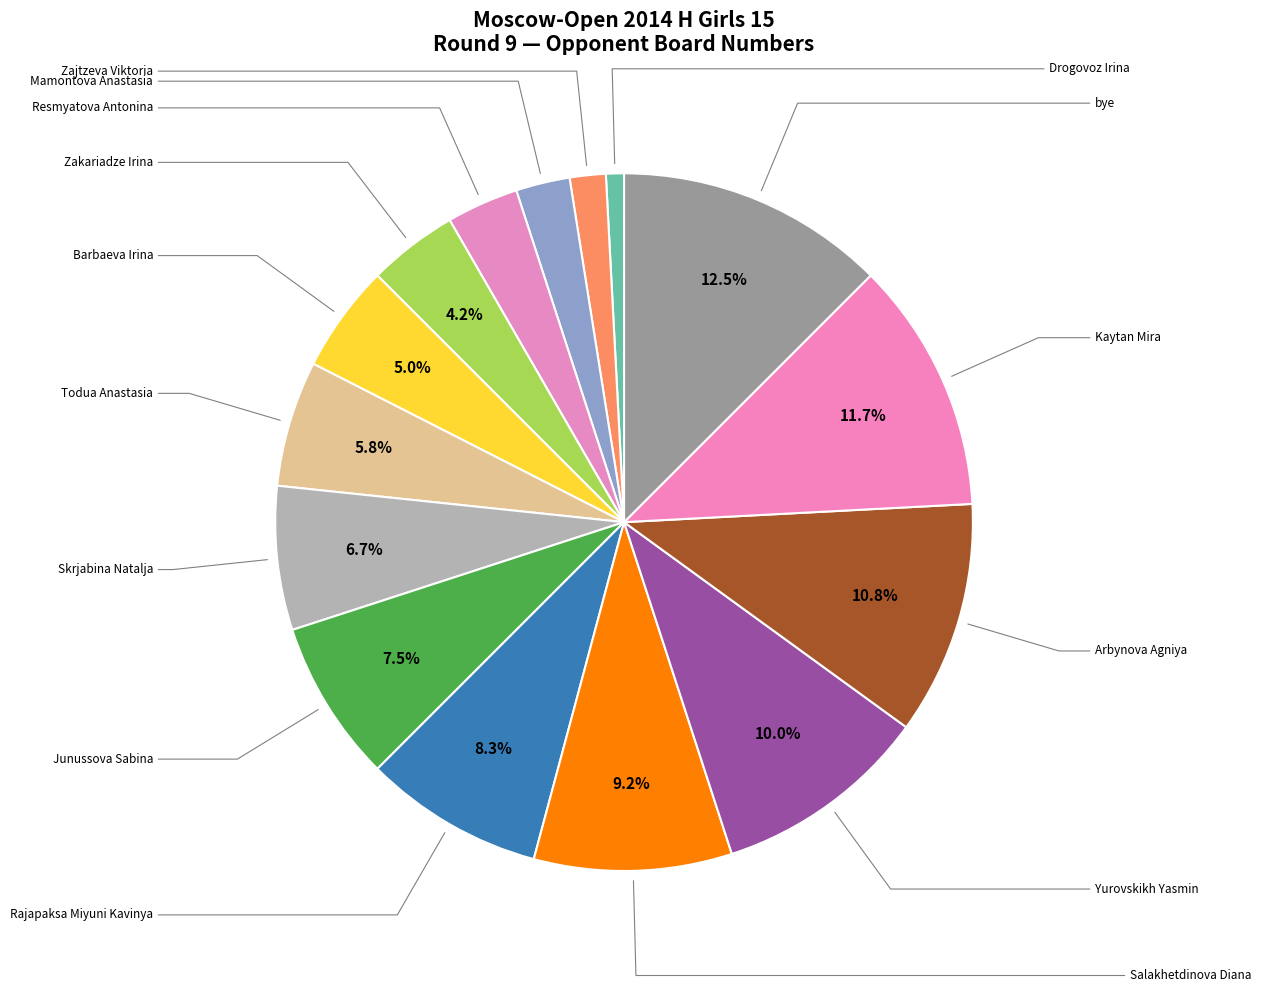

What is the smallest slice in the pie chart?

Drogovoz Irina